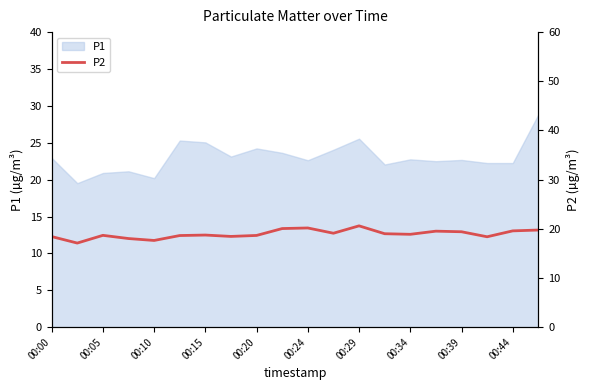

The P1 series shows 4.8 at 00:39. True or false?

False